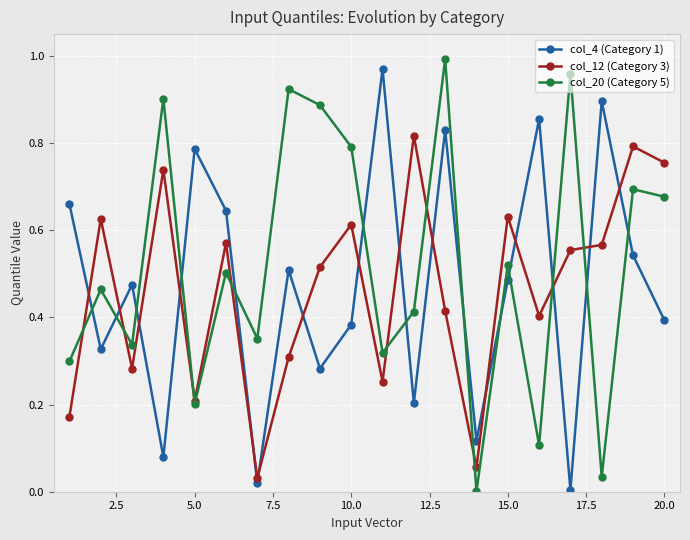

Which series ends up on top after the final intersection of col_4 (Category 1) and col_12 (Category 3)?

col_12 (Category 3)